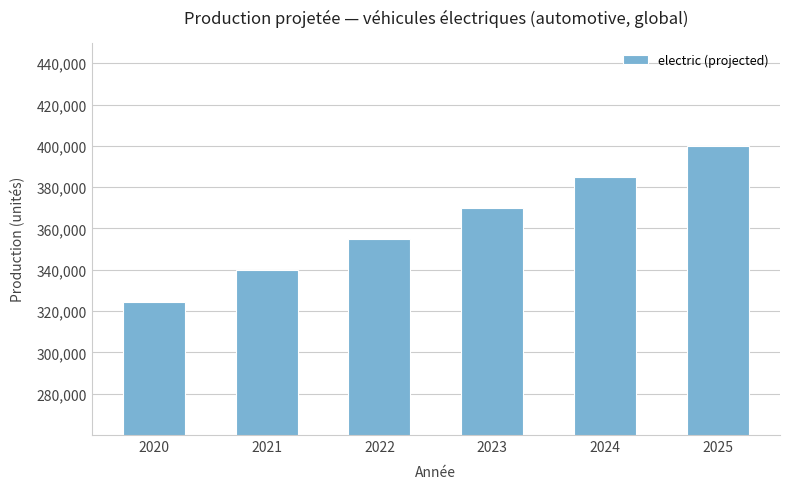

Is it true that the value at 2023 is 369783.6?

True